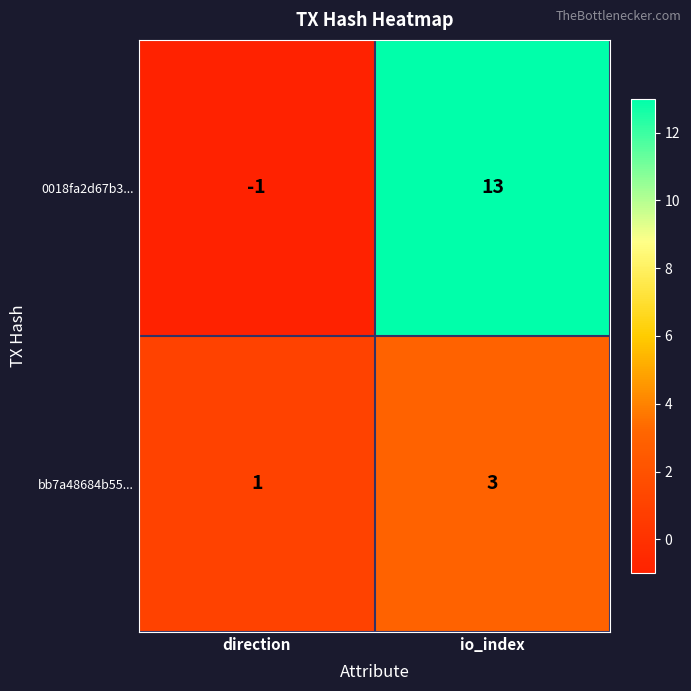

What is the total value across all series at io_index?

16